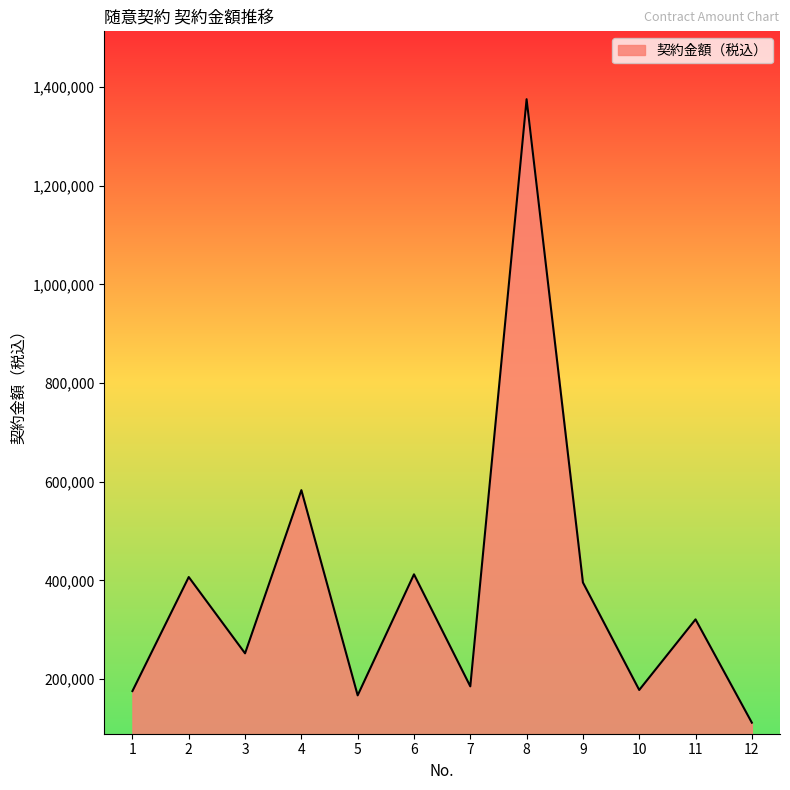

How many lines are shown in the chart?

1